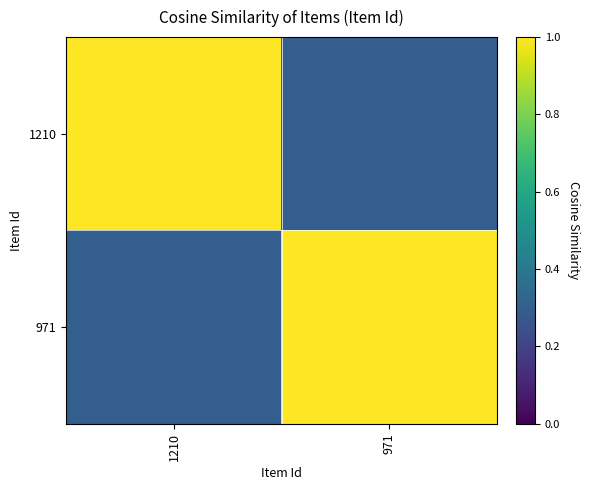

Which label corresponds to the smallest value in the chart?

971